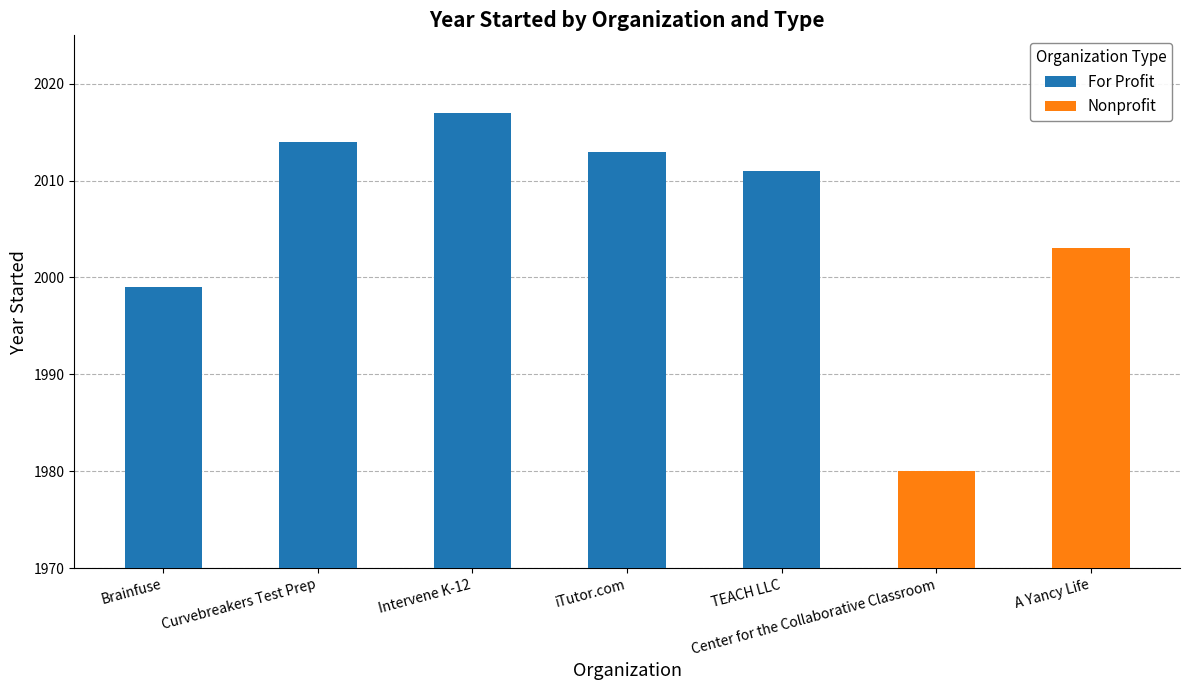

At which label is For Profit closest to 2008?

TEACH LLC